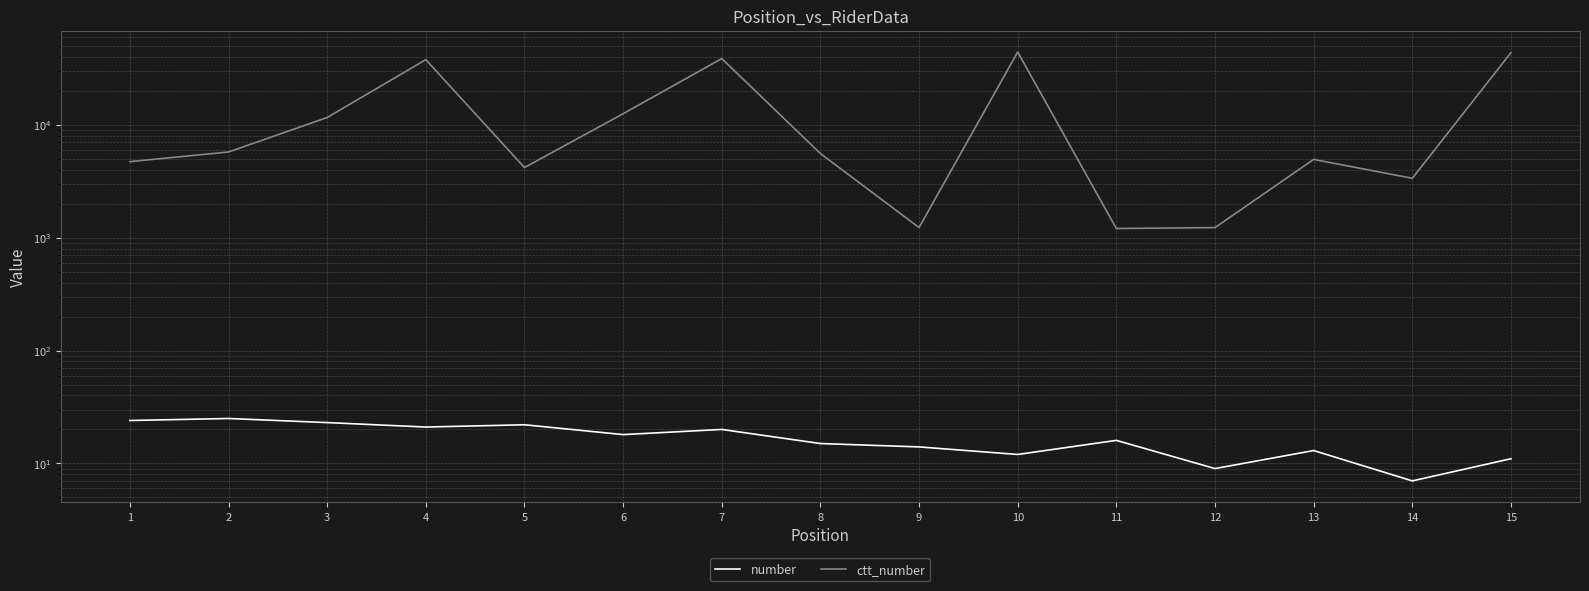

At how many categories does at least one series exceed 24804?

4